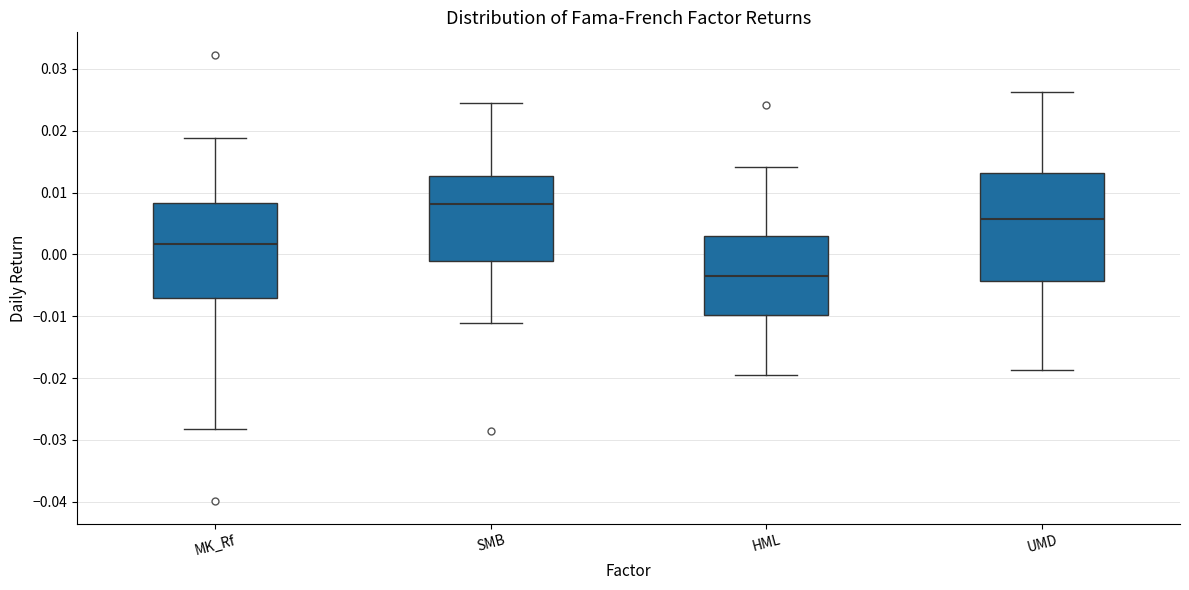

Which box's median line is the lowest?

HML